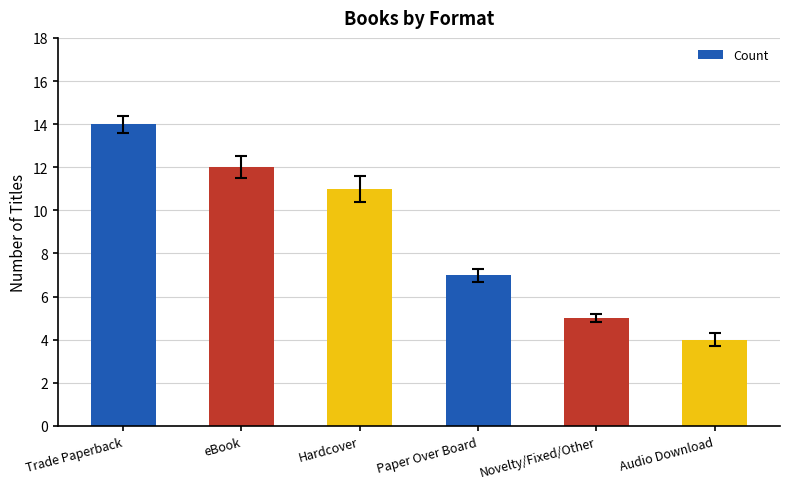

Approximately how many times larger is the value at Audio Download compared to Paper Over Board?

0.6